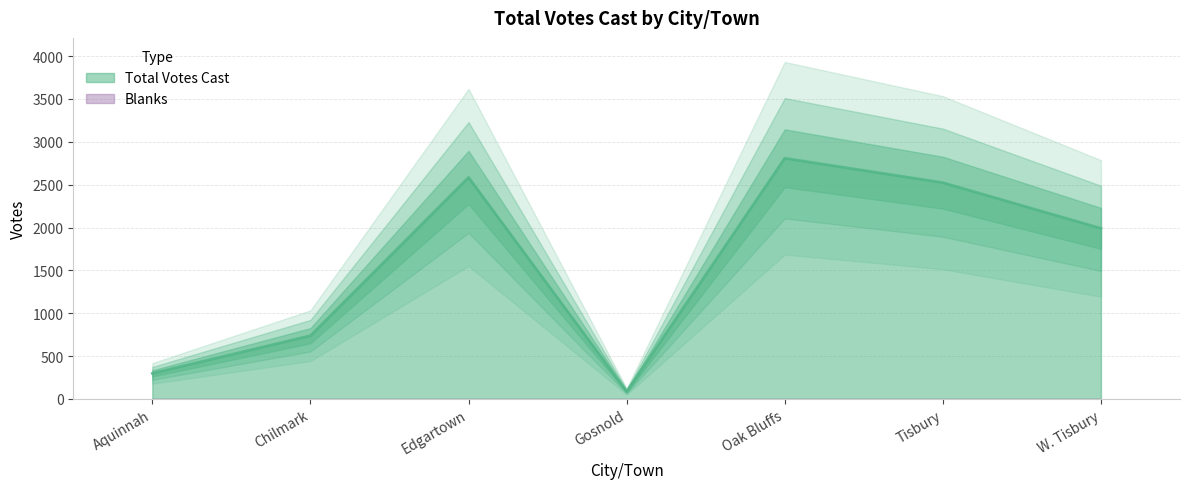

Rank the categories by value from highest to lowest.

Oak Bluffs, Edgartown, Tisbury, W. Tisbury, Chilmark, Aquinnah, Gosnold